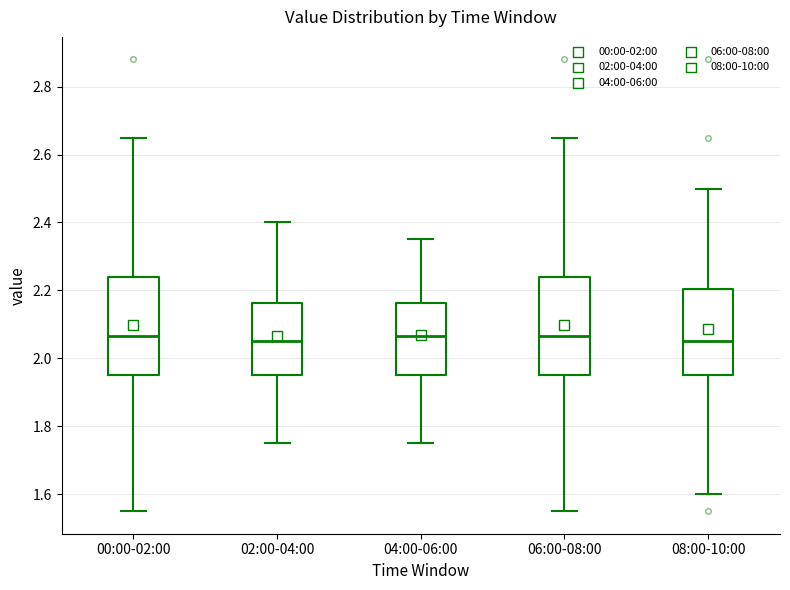

Reading left to right, read every box against the y-axis: the position of its median line, the range the box covers, and the ends of its whiskers. The values are not printed on the chart, so give them approximately, as read against the axis.

00:00-02:00: median 2.06, box 1.96 to 2.24, whiskers 1.56 to 2.66
02:00-04:00: median 2.06, box 1.96 to 2.16, whiskers 1.76 to 2.40
04:00-06:00: median 2.06, box 1.96 to 2.16, whiskers 1.76 to 2.36
06:00-08:00: median 2.06, box 1.96 to 2.24, whiskers 1.56 to 2.66
08:00-10:00: median 2.06, box 1.96 to 2.20, whiskers 1.60 to 2.50